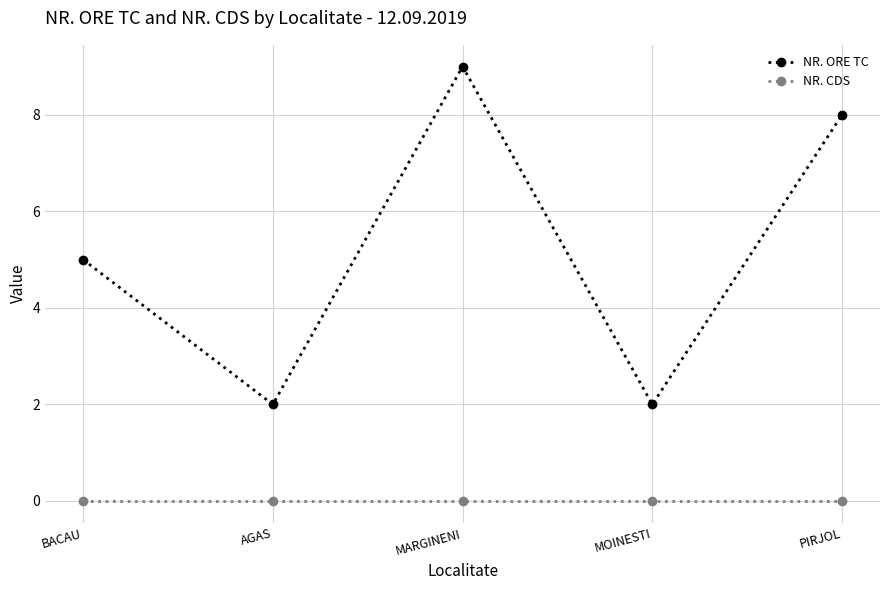

What is the approximate value of NR. ORE TC at MARGINENI?

9